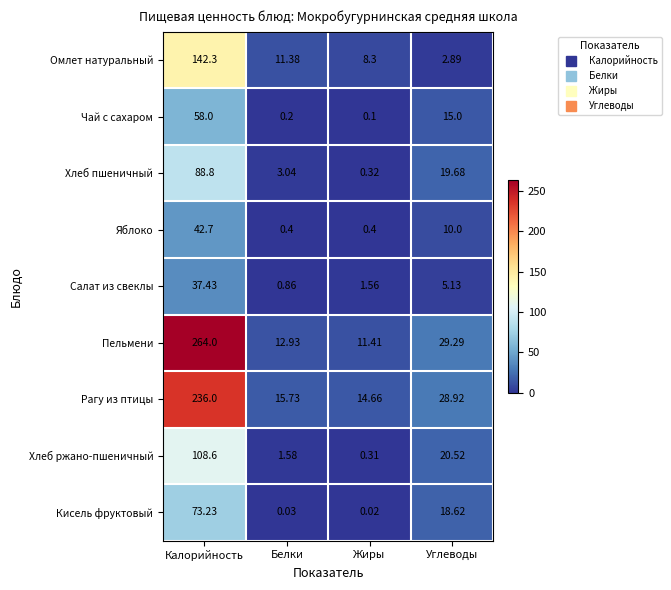

List the series in order of their peak value, highest first.

Пельмени, Рагу из птицы, Омлет натуральный, Хлеб ржано-пшеничный, Хлеб пшеничный, Кисель фруктовый, Чай с сахаром, Яблоко, Салат из свеклы